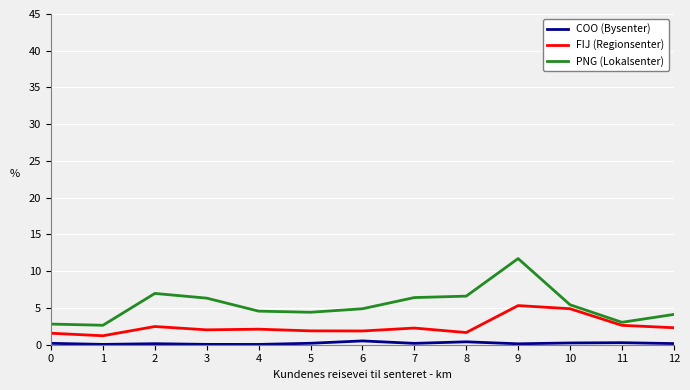

What is the sum of all PNG (Lokalsenter) values?

70.0